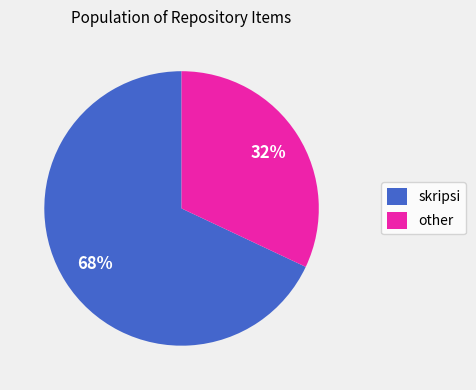

Which category has the biggest portion of the pie?

skripsi